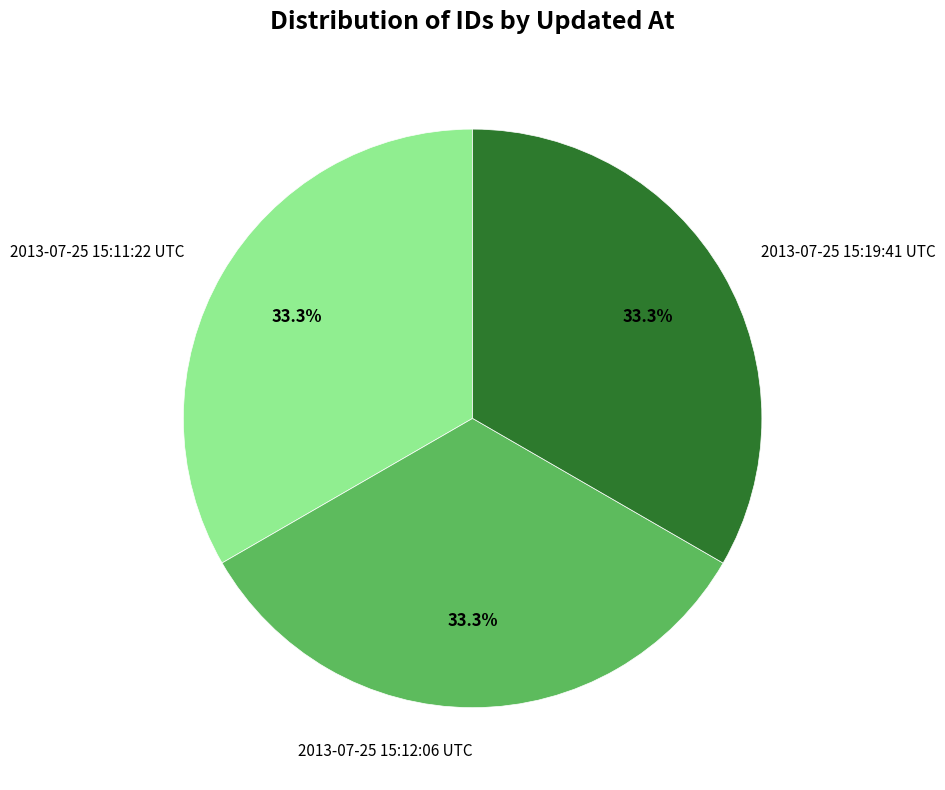

Is it true that 2013-07-25 15:11:22 UTC is 19% of the pie?

False